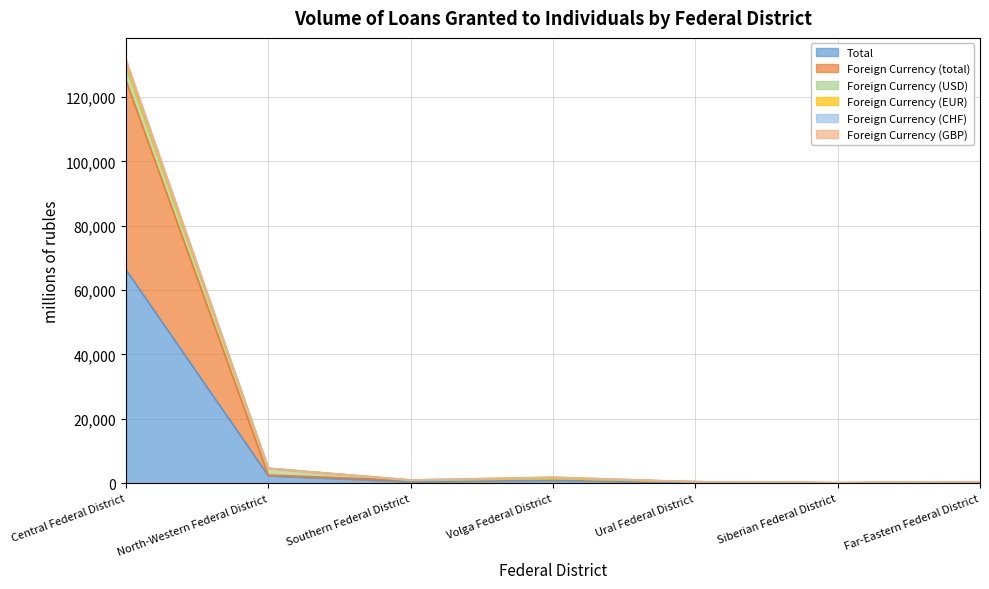

What is the difference between the highest and lowest values at Southern Federal District?

338